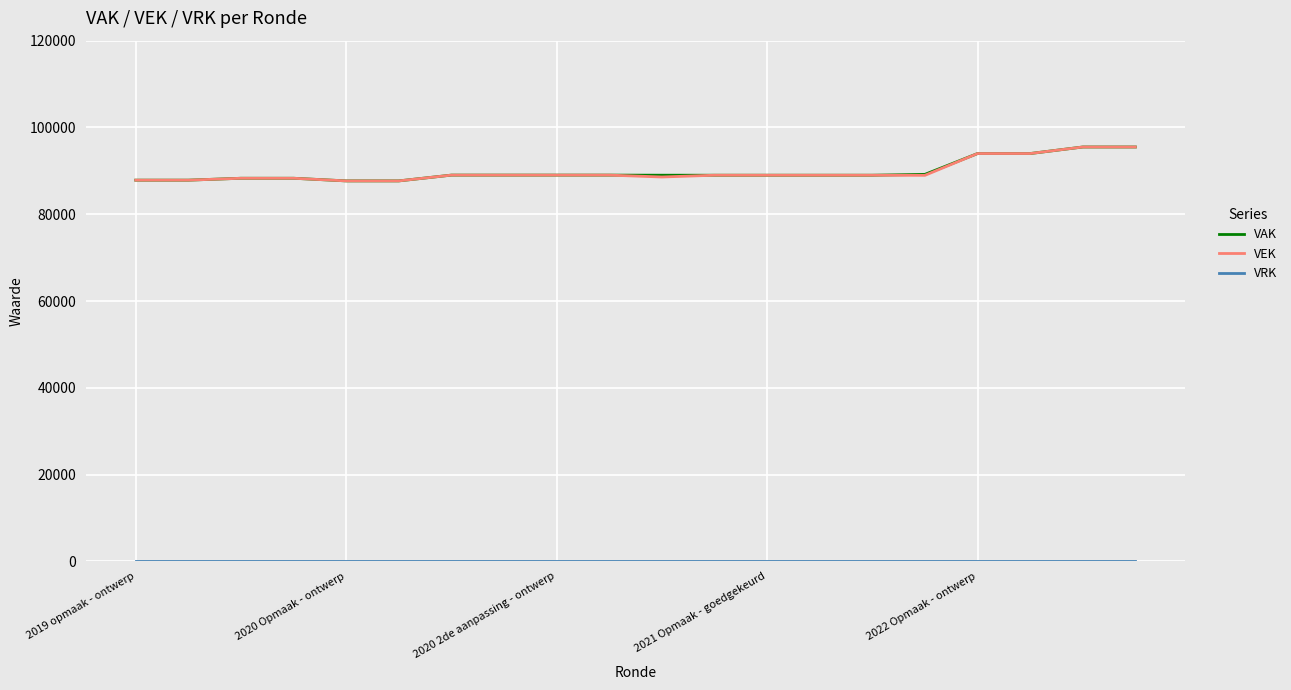

At how many categories does at least one series exceed 40404?

20